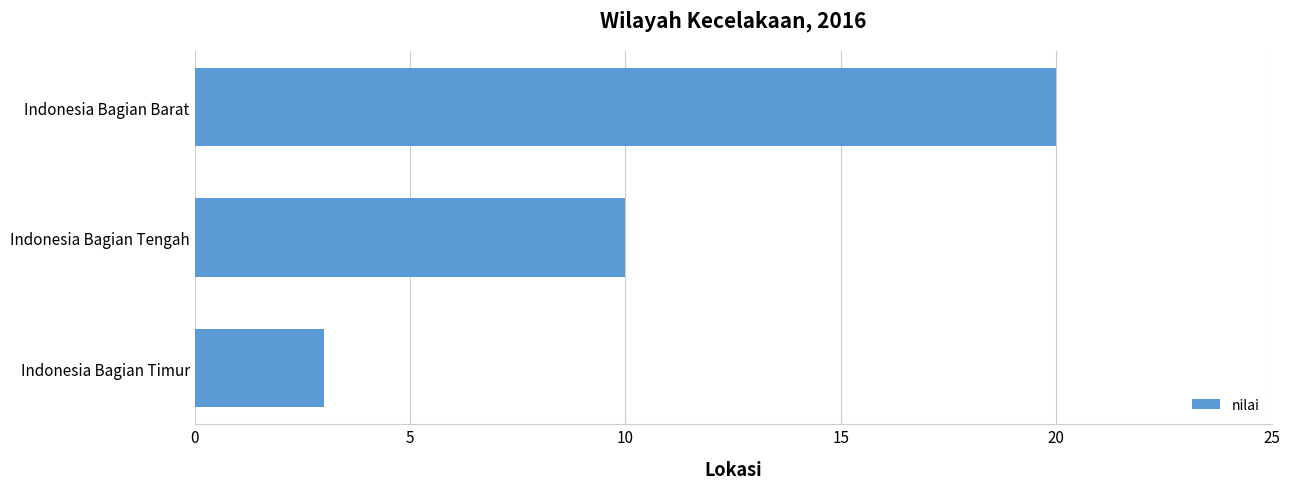

Reading bottom to top, transcribe all the data shown in this chart.

Indonesia Bagian Timur=3	Indonesia Bagian Tengah=10	Indonesia Bagian Barat=20